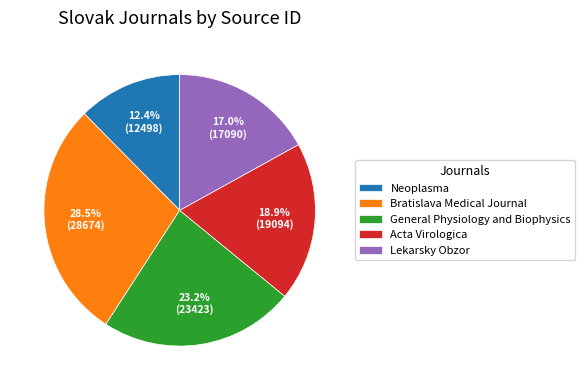

Is there a majority slice in this chart?

No